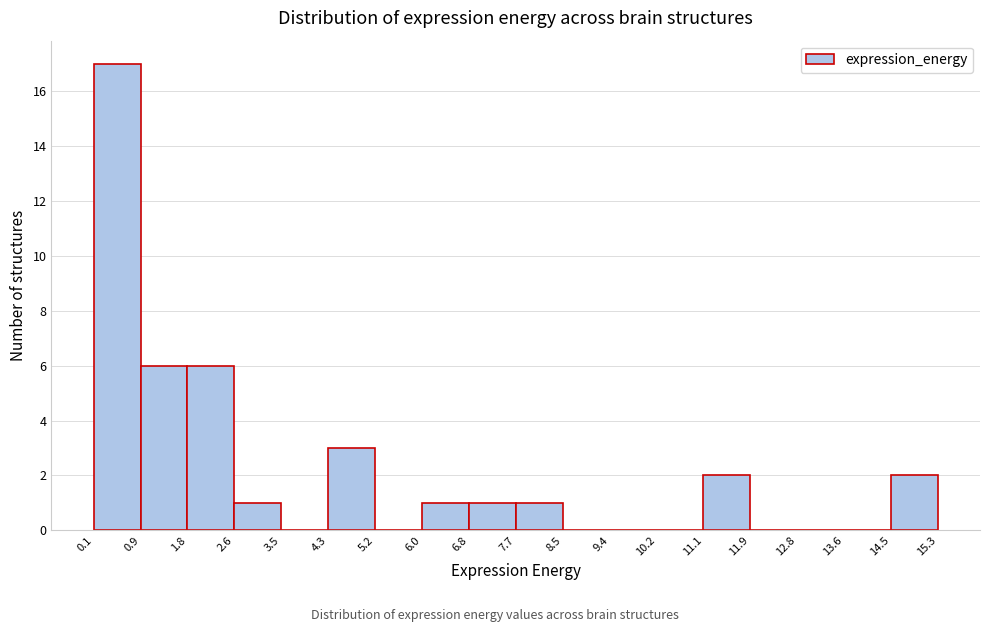

Which range on the x-axis has the tallest bar?

0.1 to 0.9